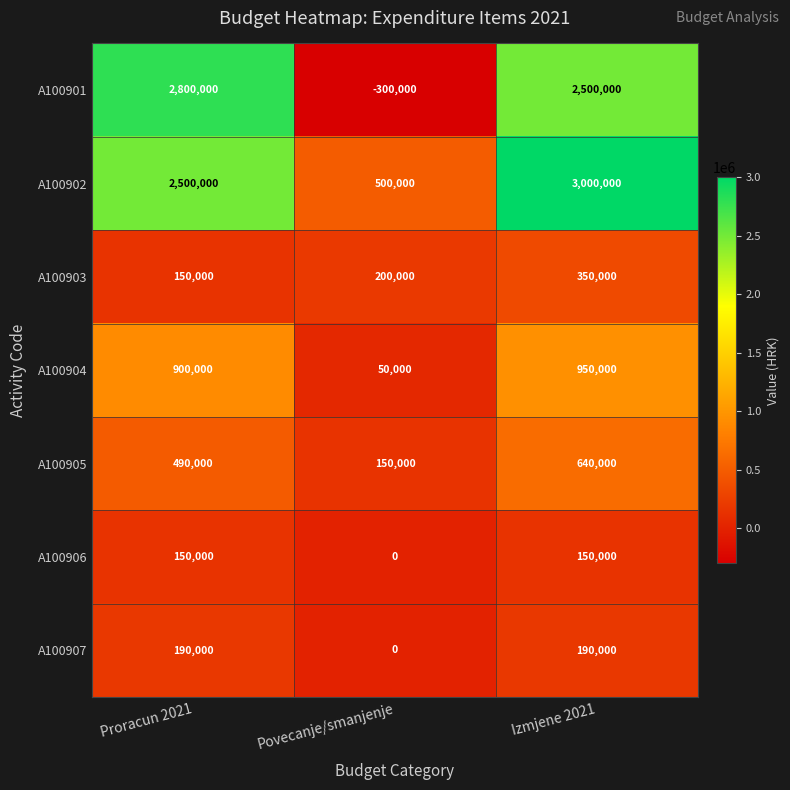

What is the greatest value displayed?

3000000